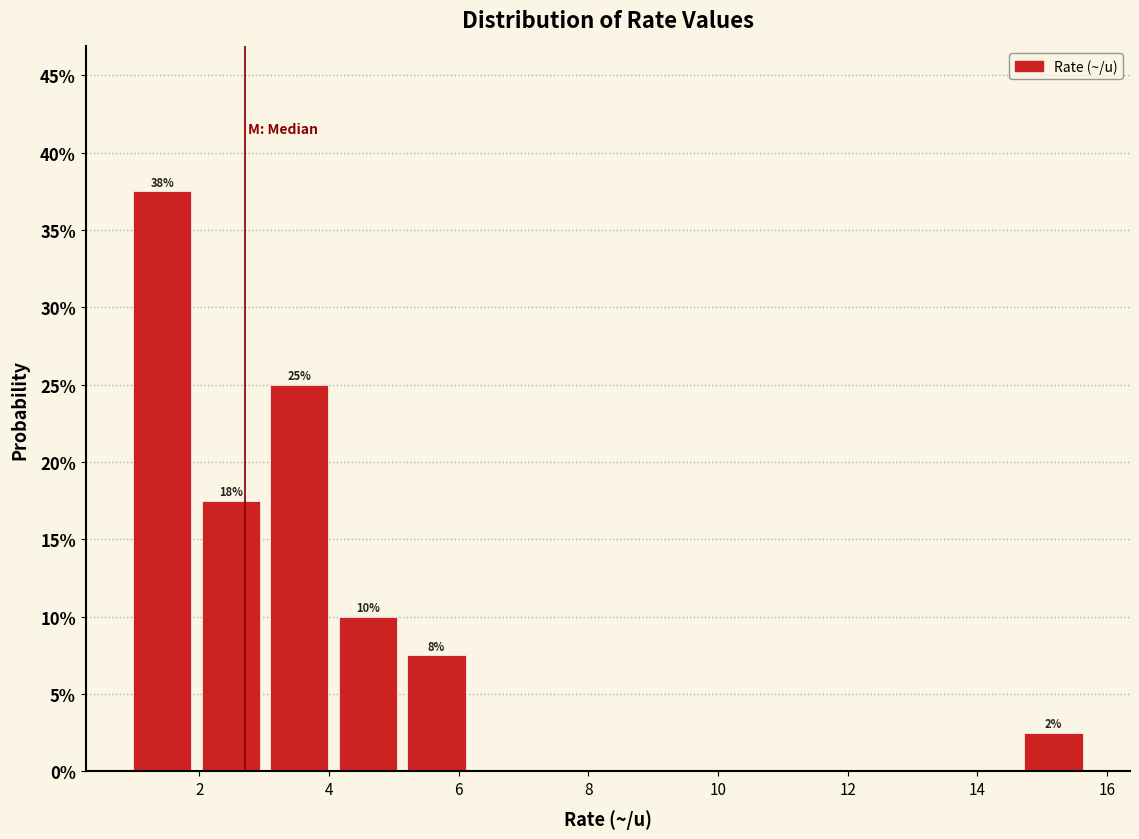

Over which range of the x-axis is the bar tallest?

1.0 to 2.0